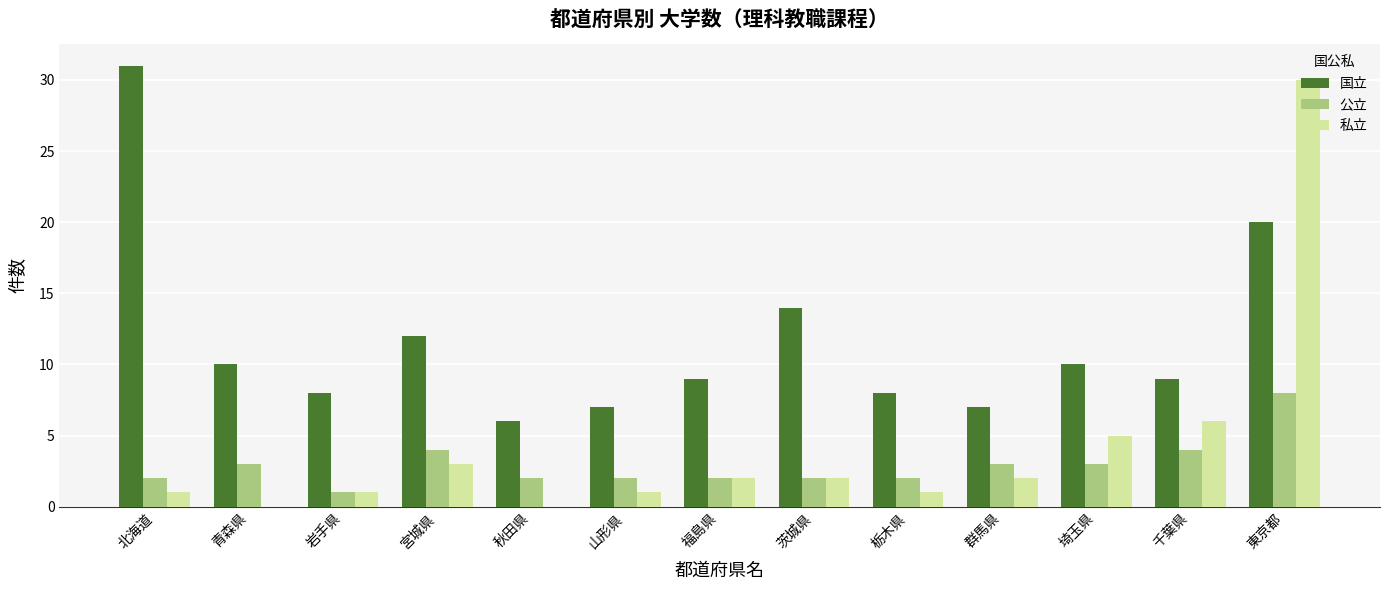

At which label is 国立 closest to 18?

東京都